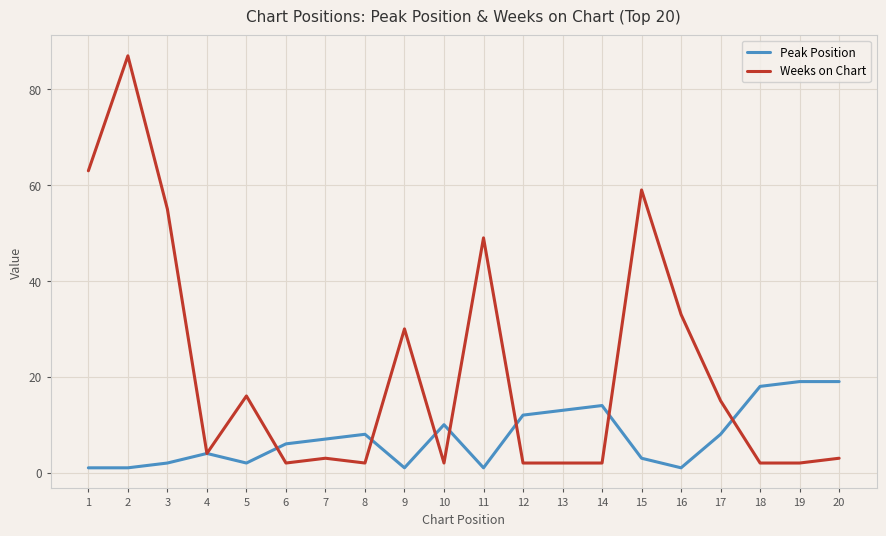

Which series has the largest total across all categories?

Weeks on Chart